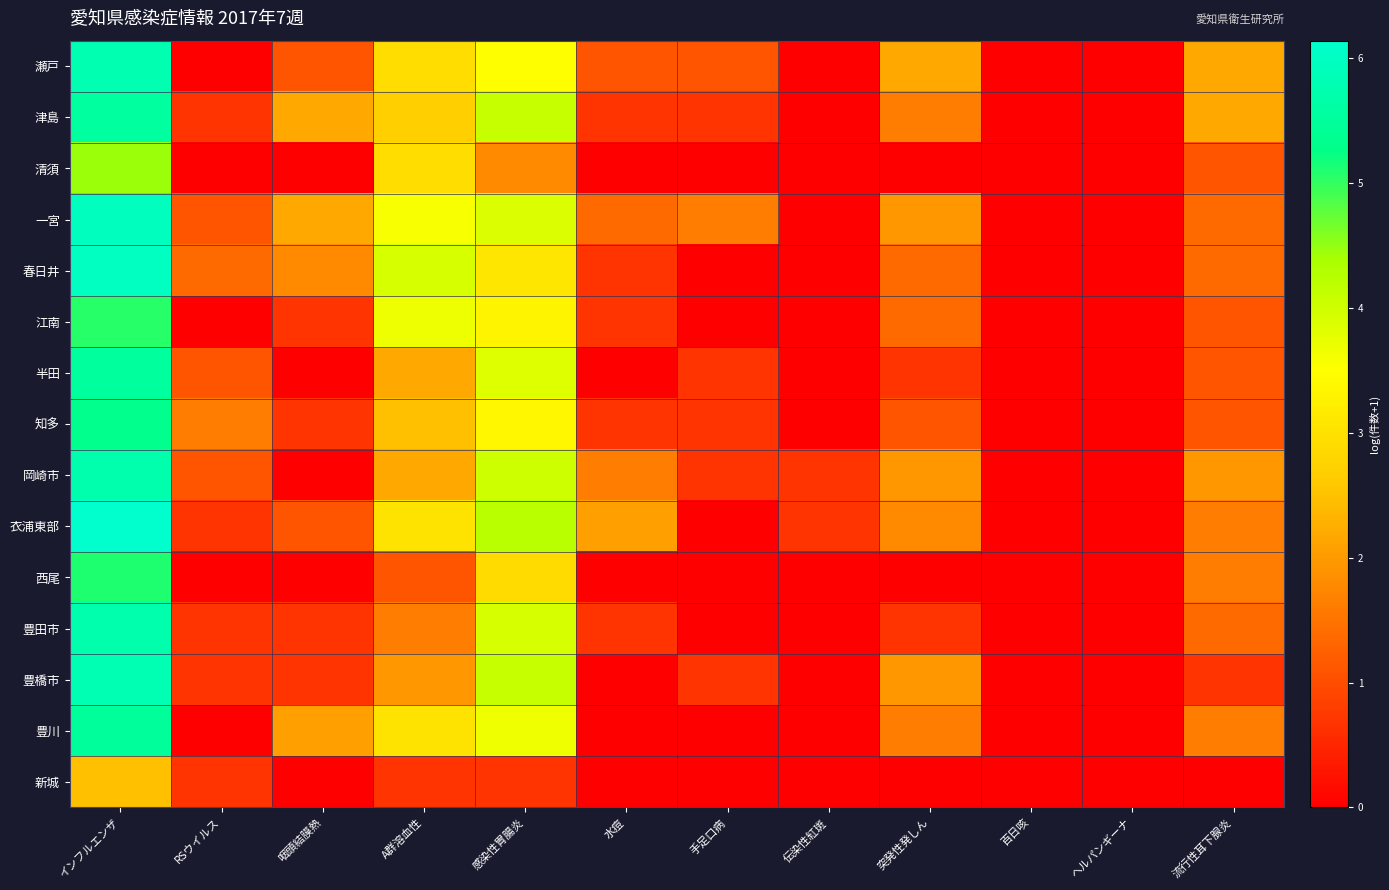

What is the difference between the highest and lowest values at 水痘?

2.1